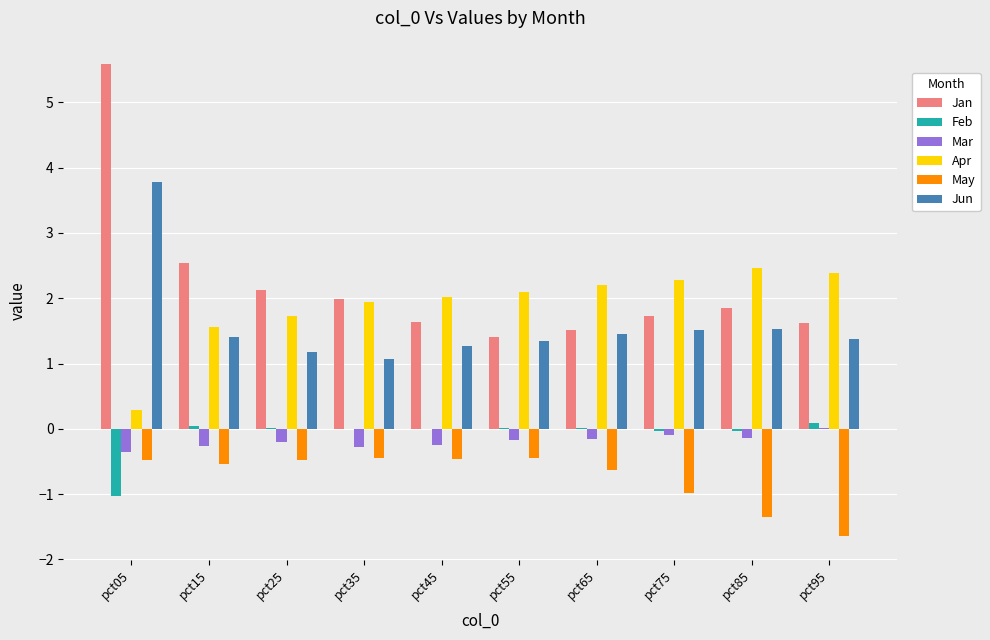

Which label corresponds to the largest value in the chart?

pct05